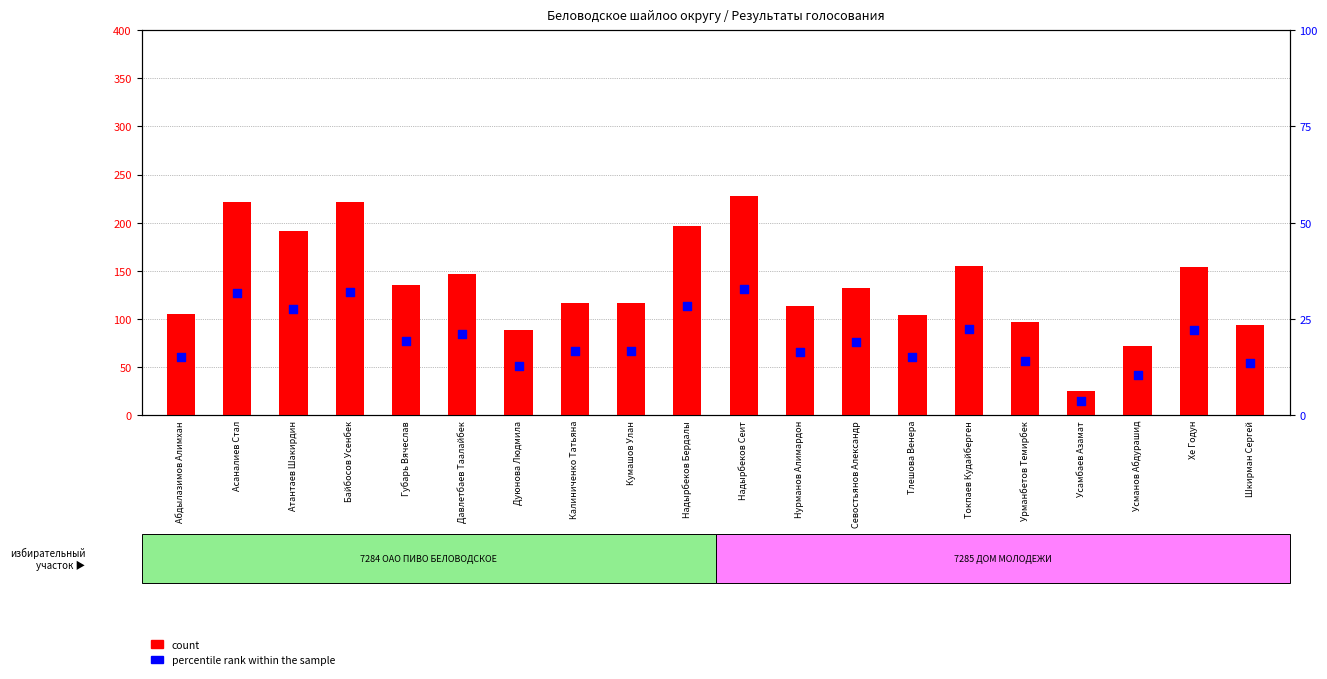

What are all the series names shown in the legend?

count, percentile rank within the sample